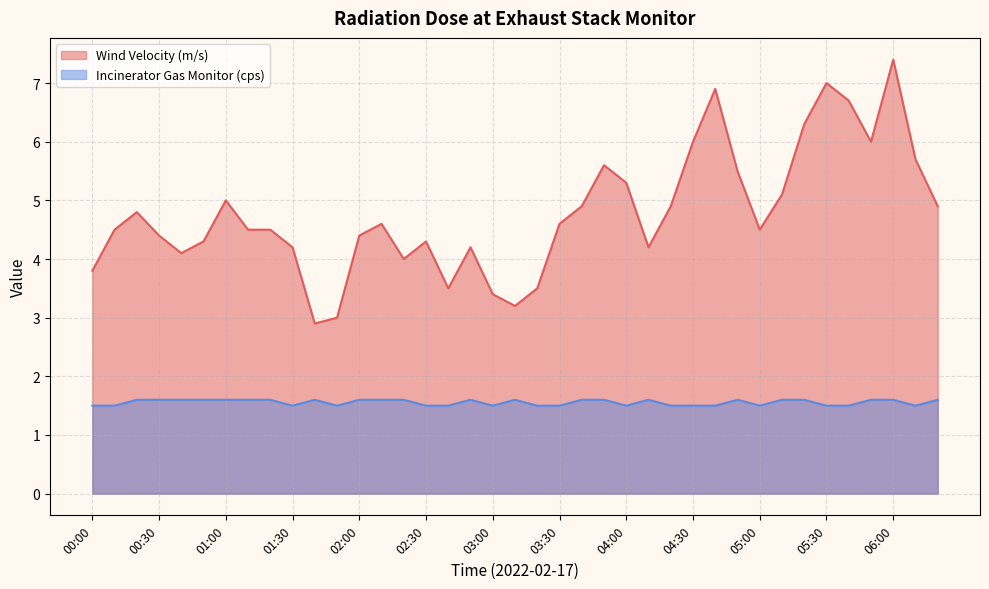

True or false: Incinerator Gas Monitor (cps) and Wind Velocity (m/s) cross at least once.

False